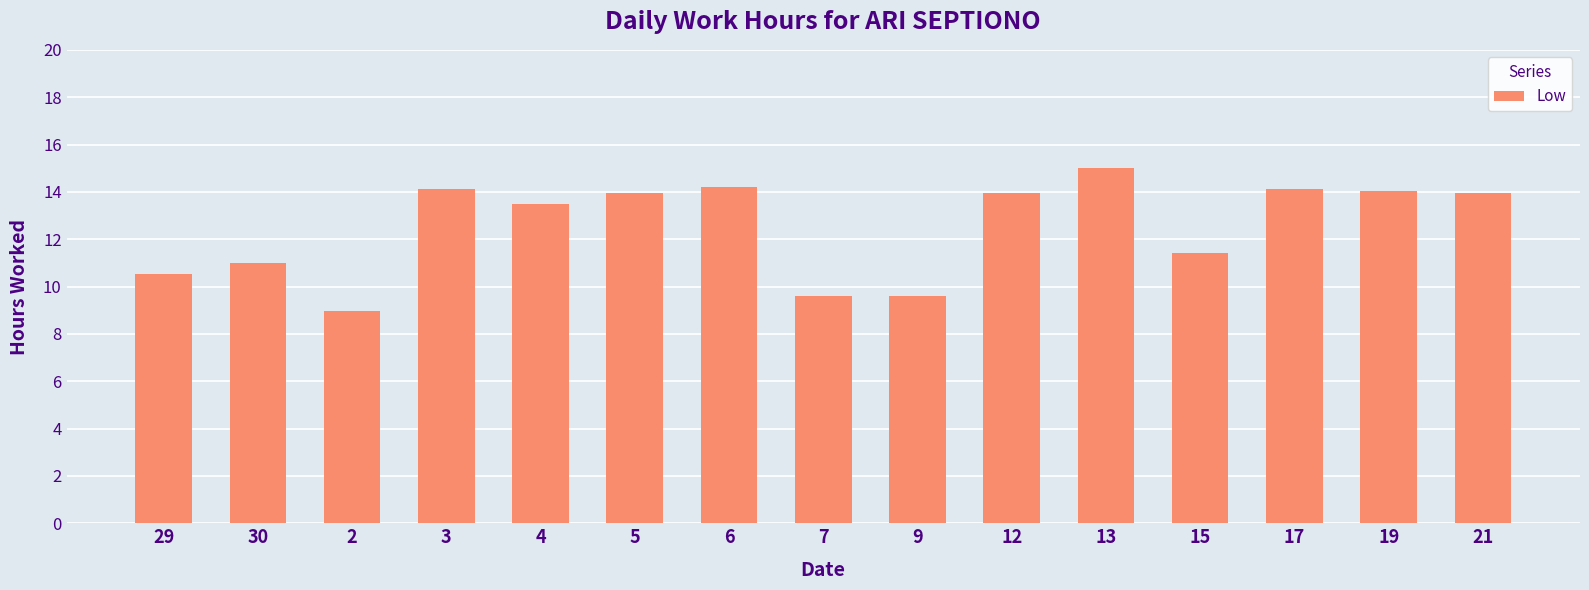

What is the difference between the values at 6 and 4?

0.7